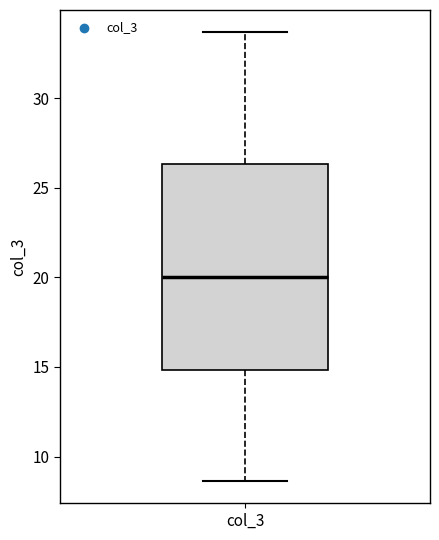

Where does the median line of the box for col_3 sit on the y-axis? The values are not printed on the chart, so give them approximately, as read against the axis.

20.0